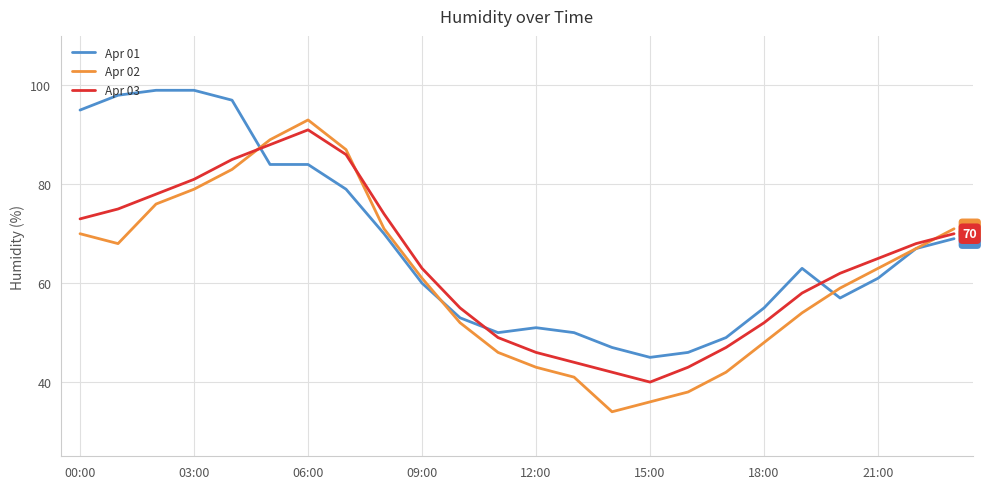

What is the average value of the Apr 02 series?

61